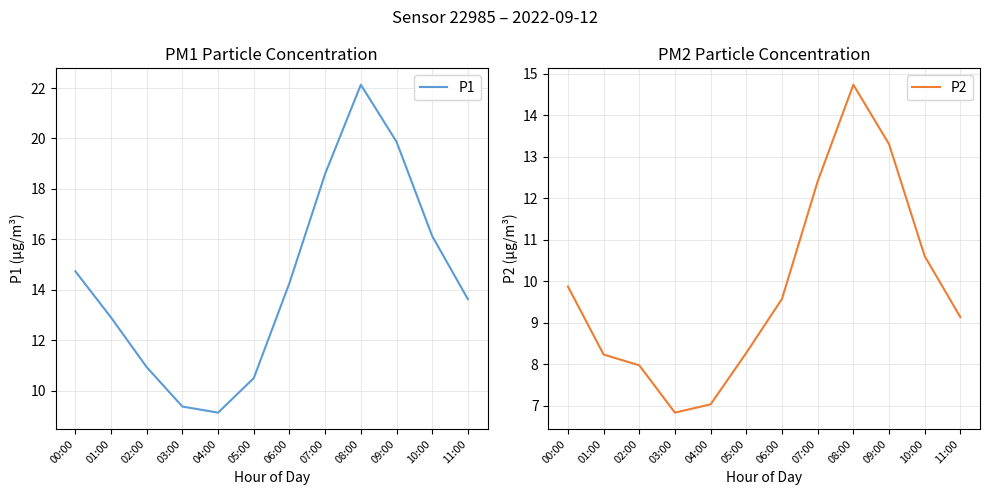

What is the maximum value shown in the chart?

22.1